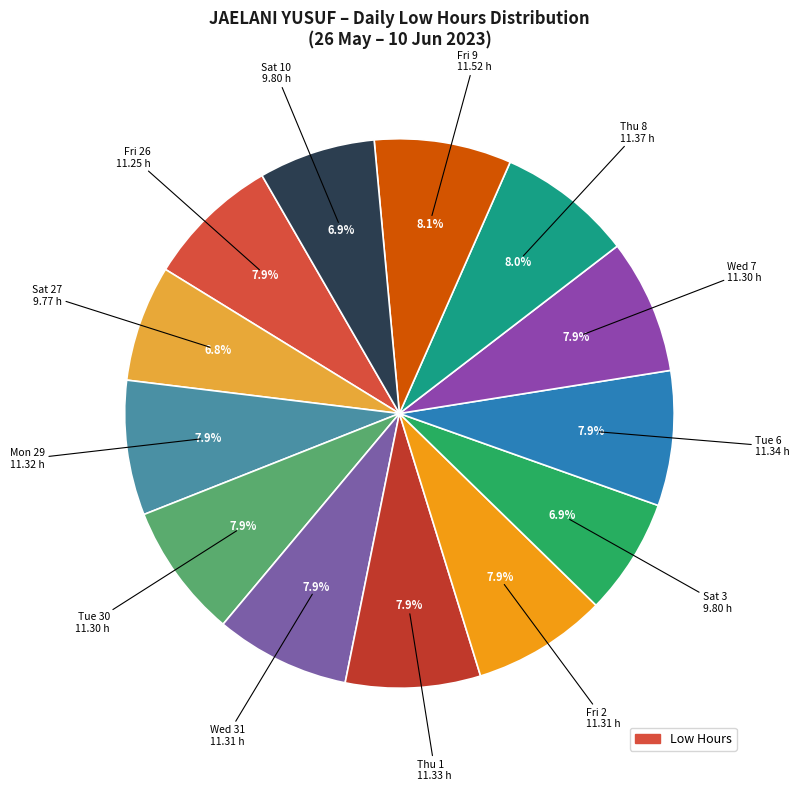

Does any single category account for the majority?

No